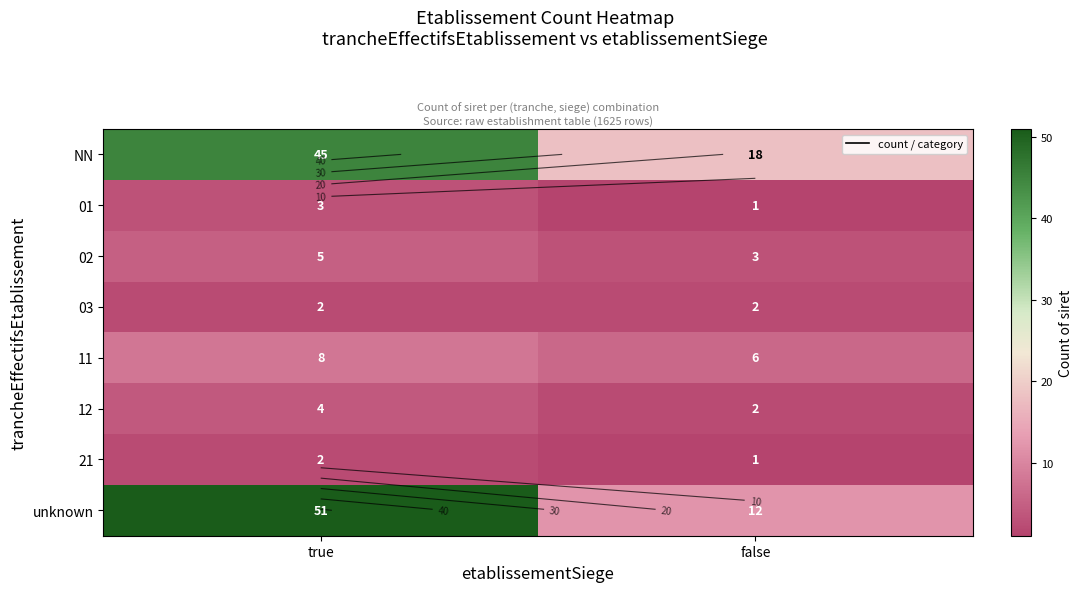

What is the difference between the highest and lowest values at false?

17